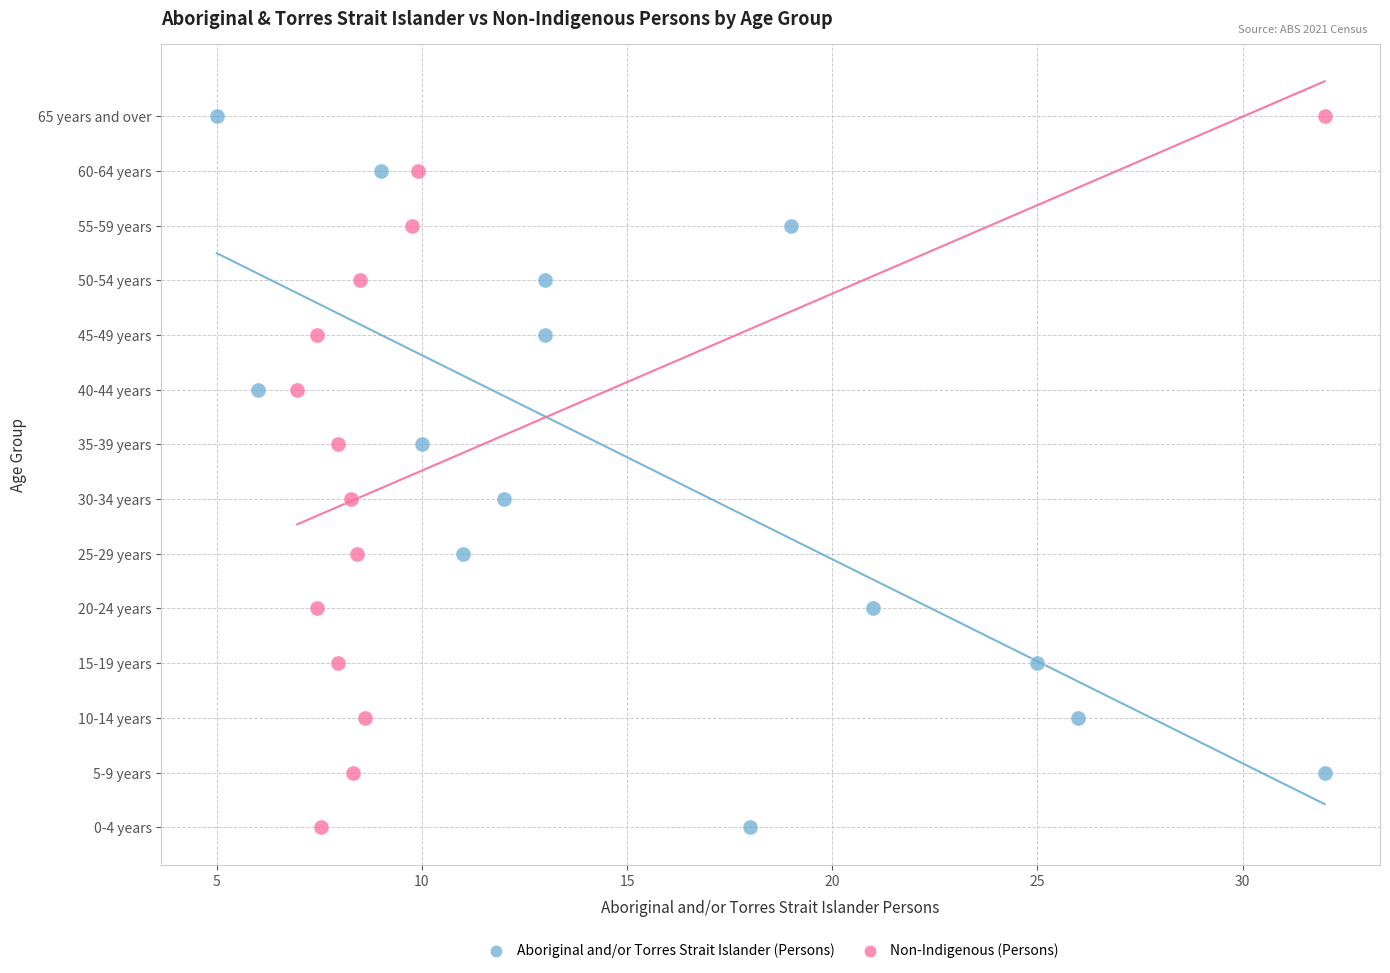

What are all the series names shown in the legend?

Aboriginal and/or Torres Strait Islander (Persons), Non-Indigenous (Persons)